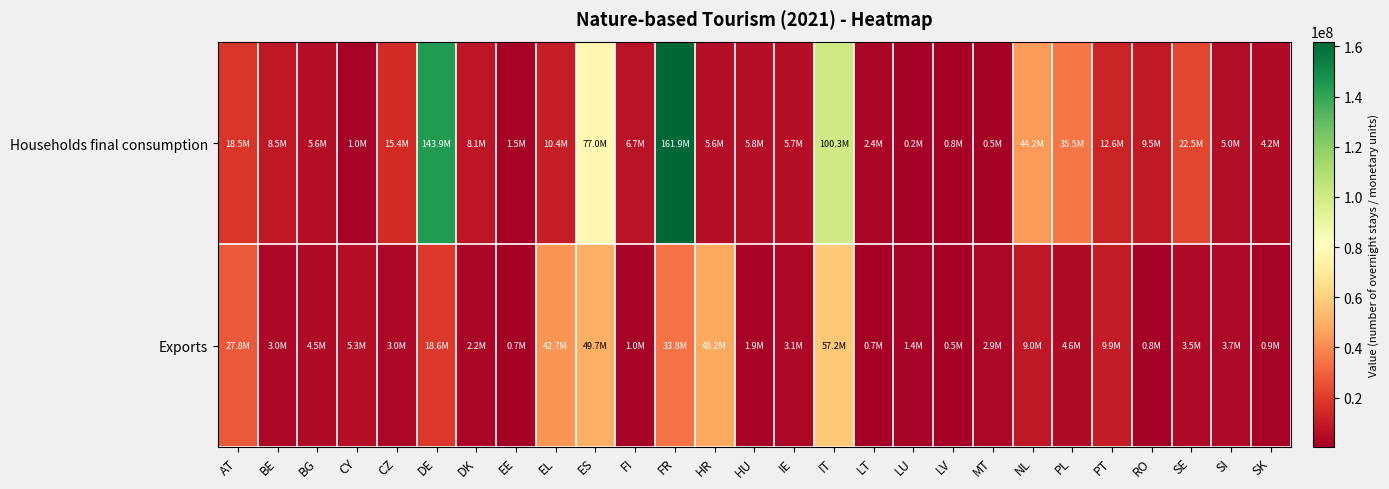

At FR, list the series in order from largest to smallest.

Households final consumption, Exports